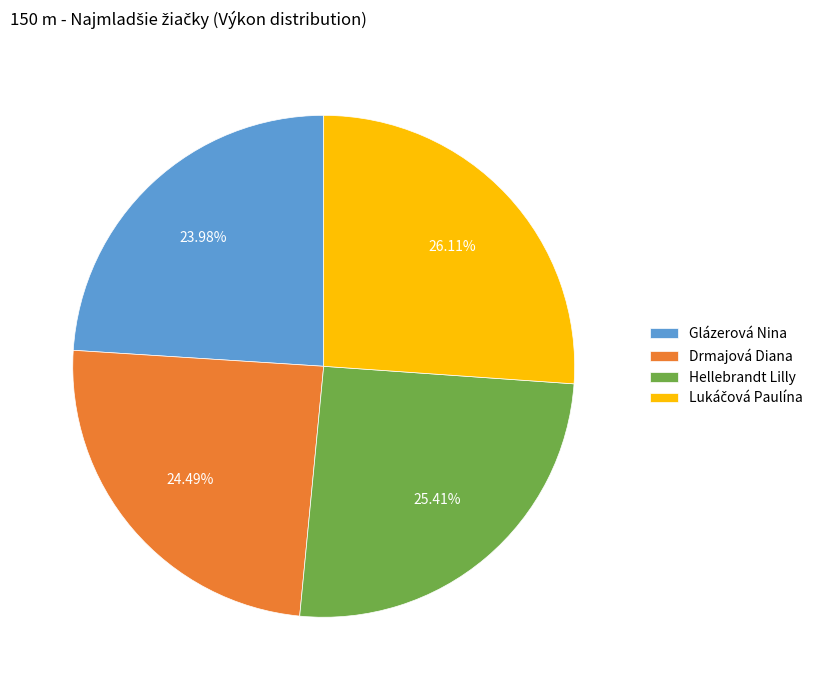

To the nearest percent, what is the average slice percentage?

25%